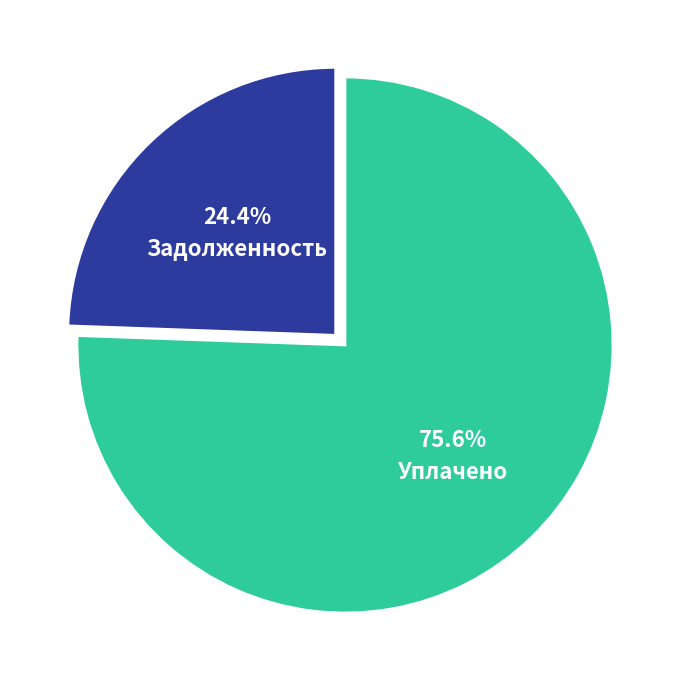

Rank the categories by value from lowest to highest.

Задолженность, Уплачено